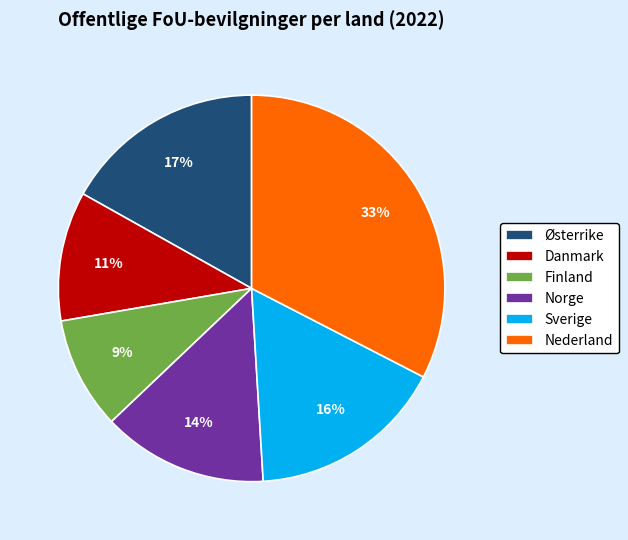

How many slices are in this pie chart?

6